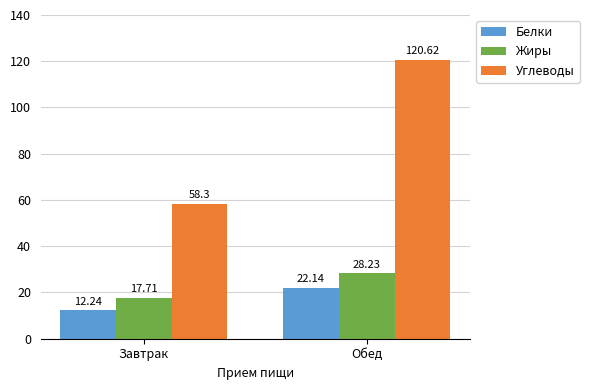

Read the Жиры value at Обед.

28.2